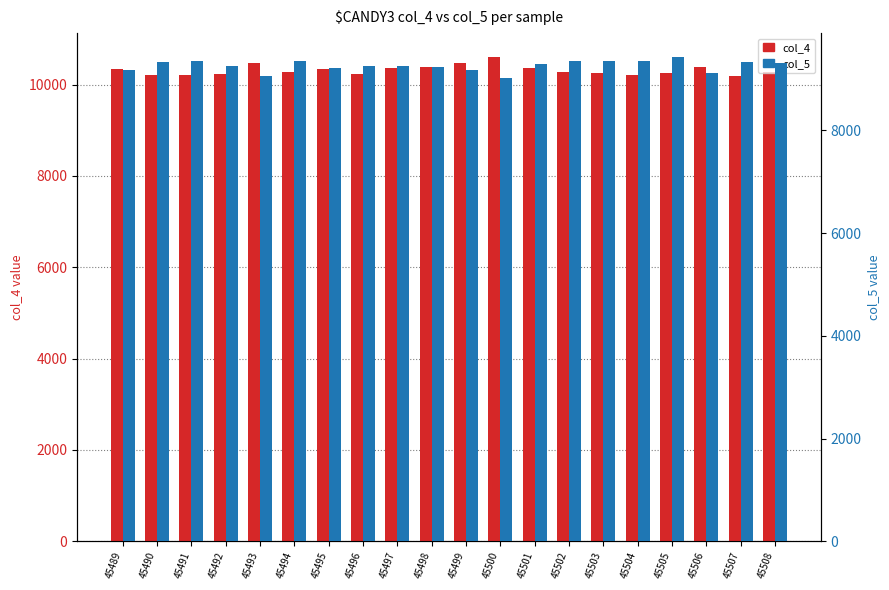

What is the value of the col_4 bar at the 18th from the left?

10385